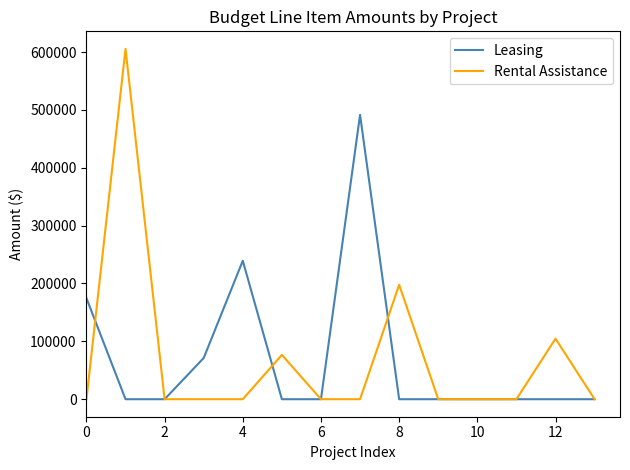

Which series has the widest spread of values?

Rental Assistance